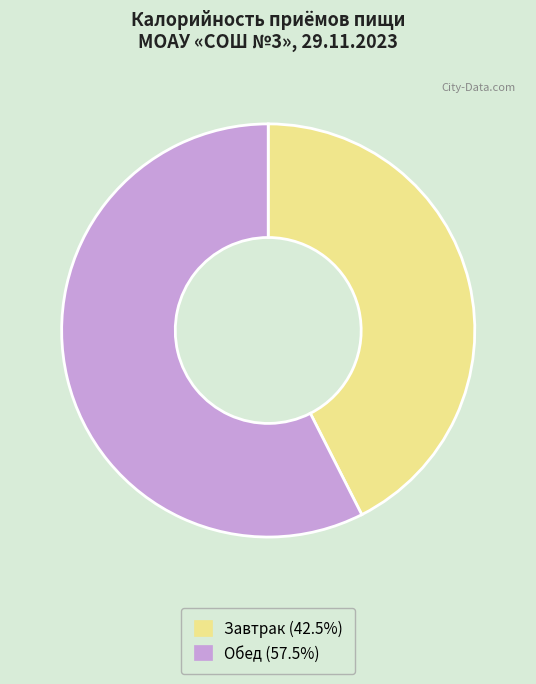

How many slices are in this pie chart?

2